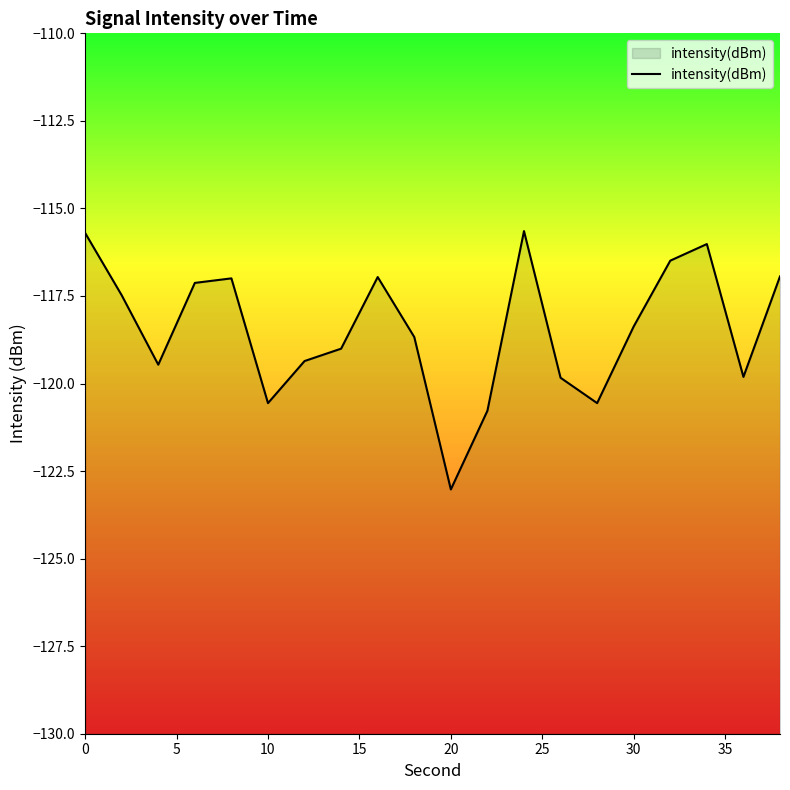

What is the average value?

-118.4